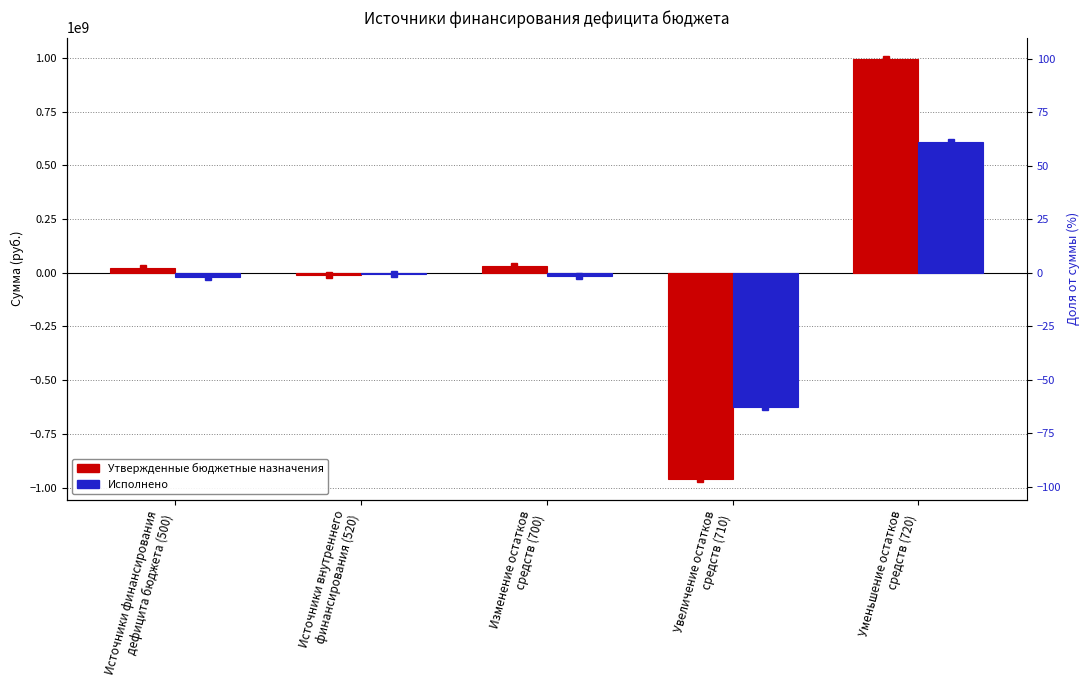

What is the approximate value of Исполнено at Источники финансирования
дефицита бюджета (500)?

-20861725.5